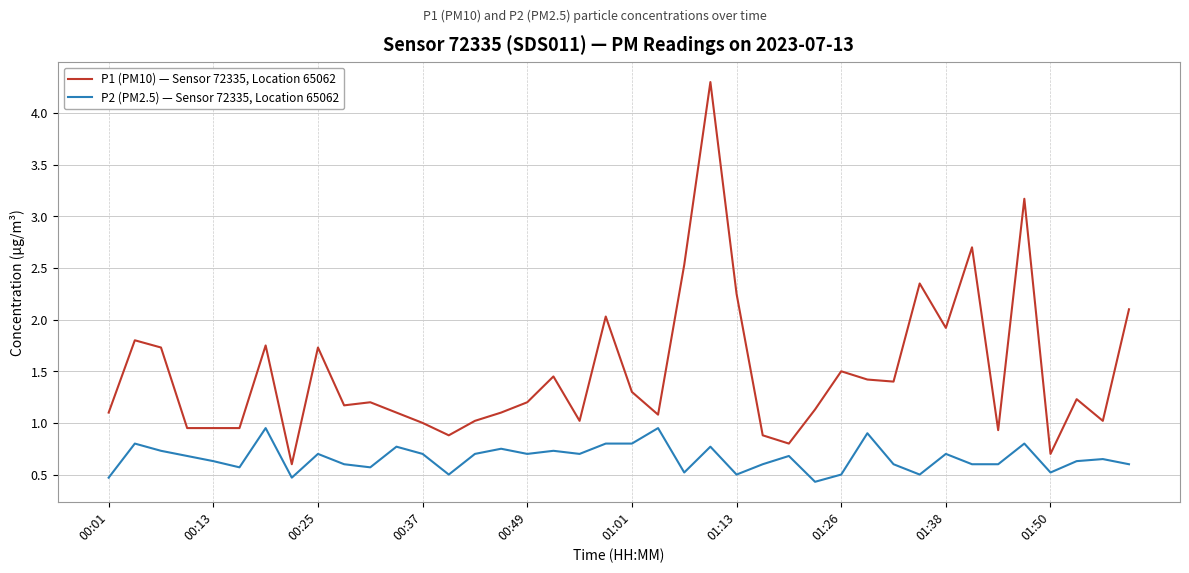

True or false: P2 (PM2.5) — Sensor 72335, Location 65062 and P1 (PM10) — Sensor 72335, Location 65062 cross at least once.

False